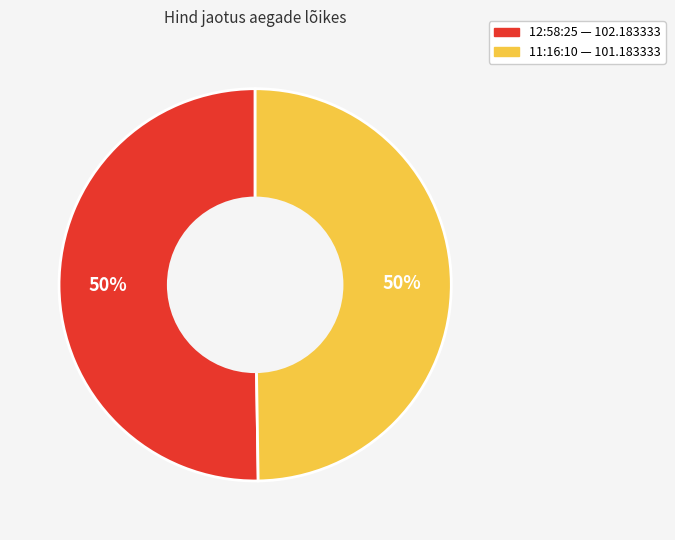

To the nearest percent, what is the average slice percentage?

50%